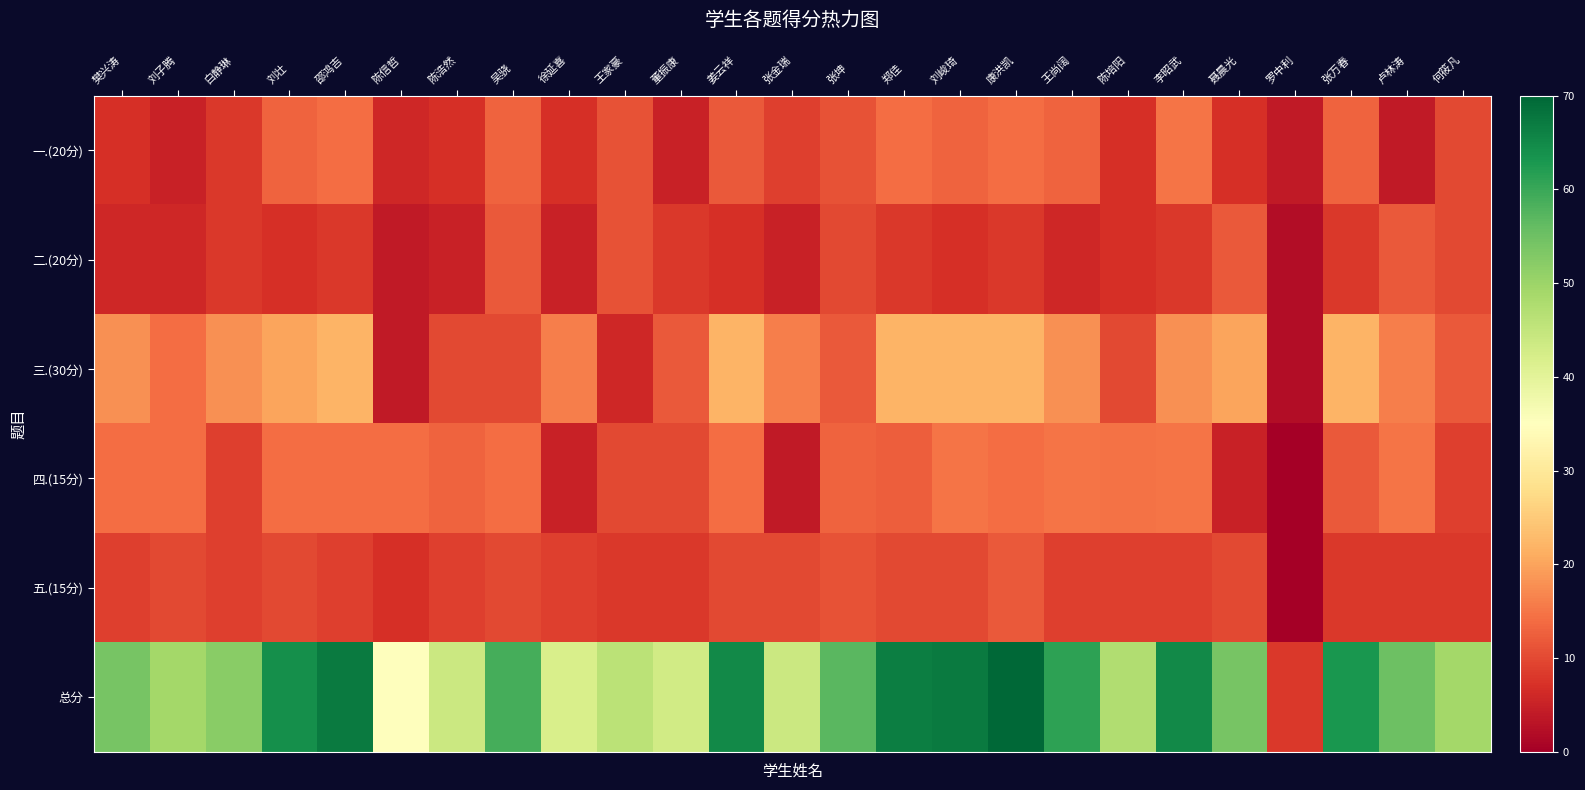

Between 邵鸿吉 and 王家豪, which series saw the biggest shift?

总分